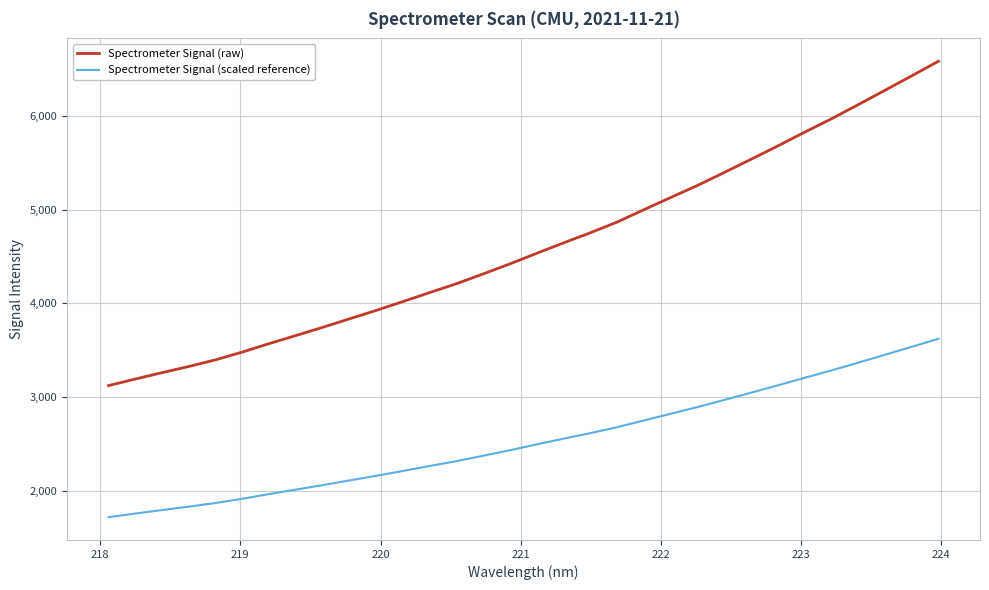

Which series has the widest spread of values?

Spectrometer Signal (raw)